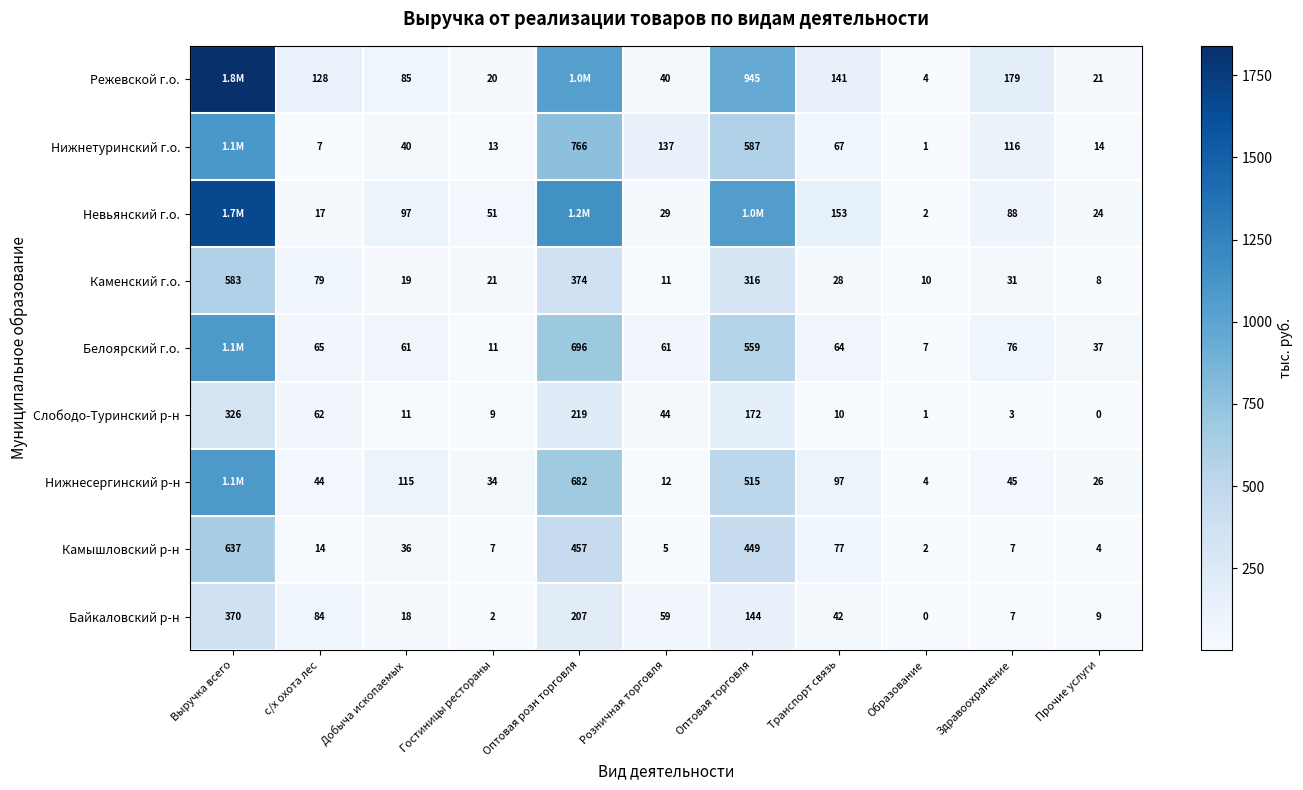

At which label does Камышловский р-н first exceed 14?

Выручка всего